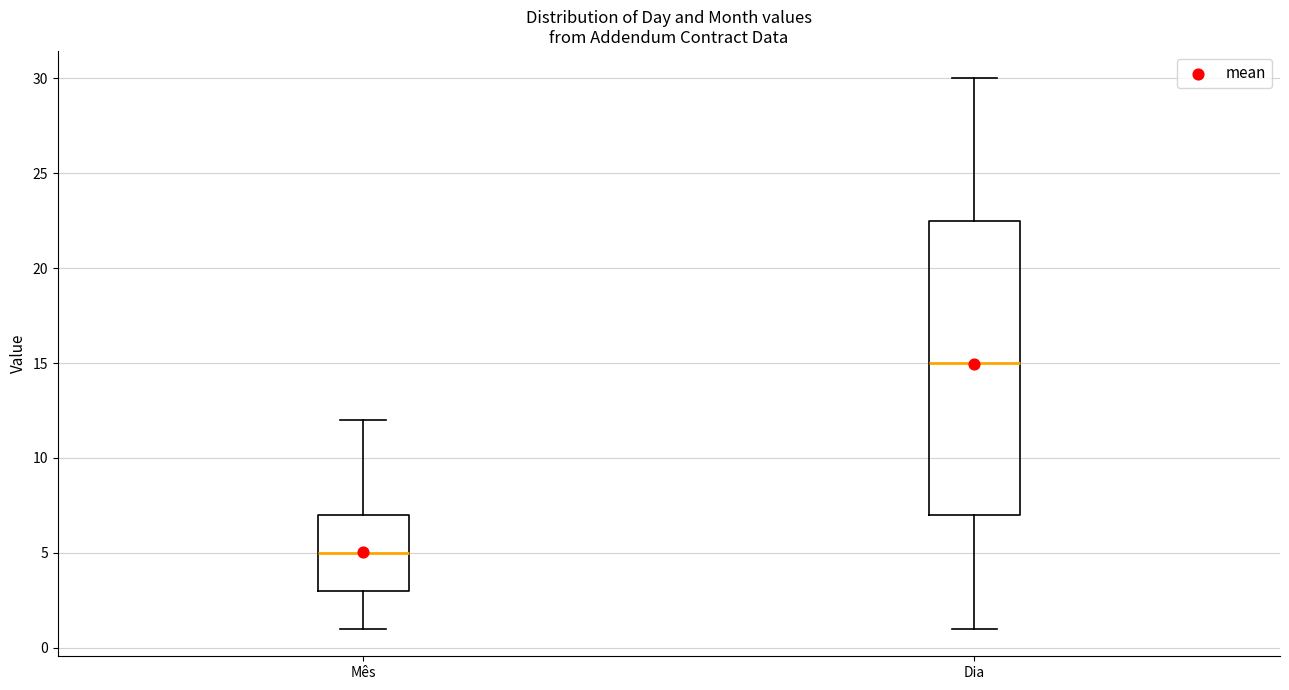

Reading left to right, read every box against the y-axis: the position of its median line, the range the box covers, and the ends of its whiskers. The values are not printed on the chart, so give them approximately, as read against the axis.

Mês: median 5.0, box 3.0 to 7.0, whiskers 1.0 to 12.0
Dia: median 15.0, box 7.0 to 22.5, whiskers 1.0 to 30.0